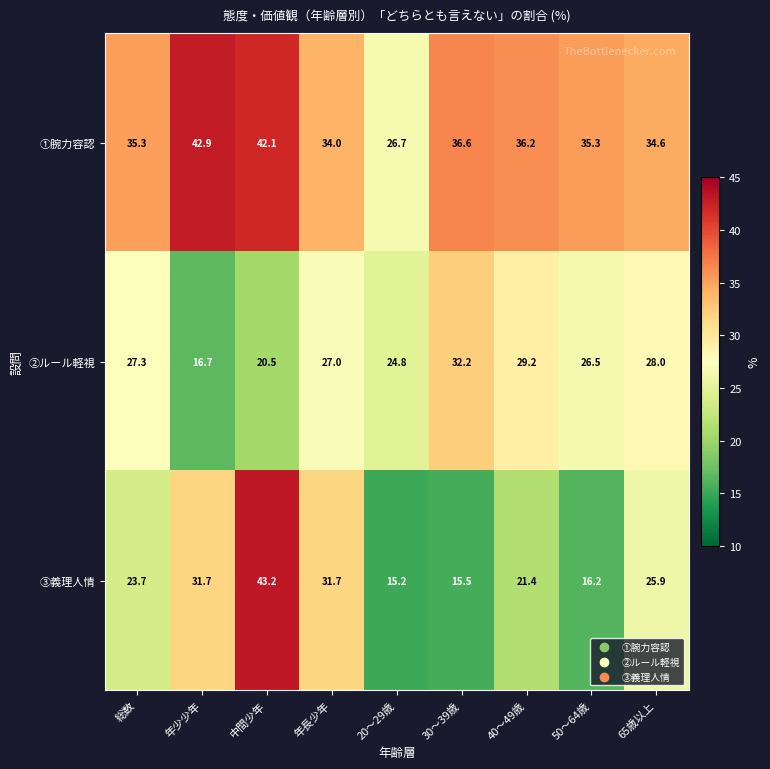

Which category has the highest value across all series?

中間少年